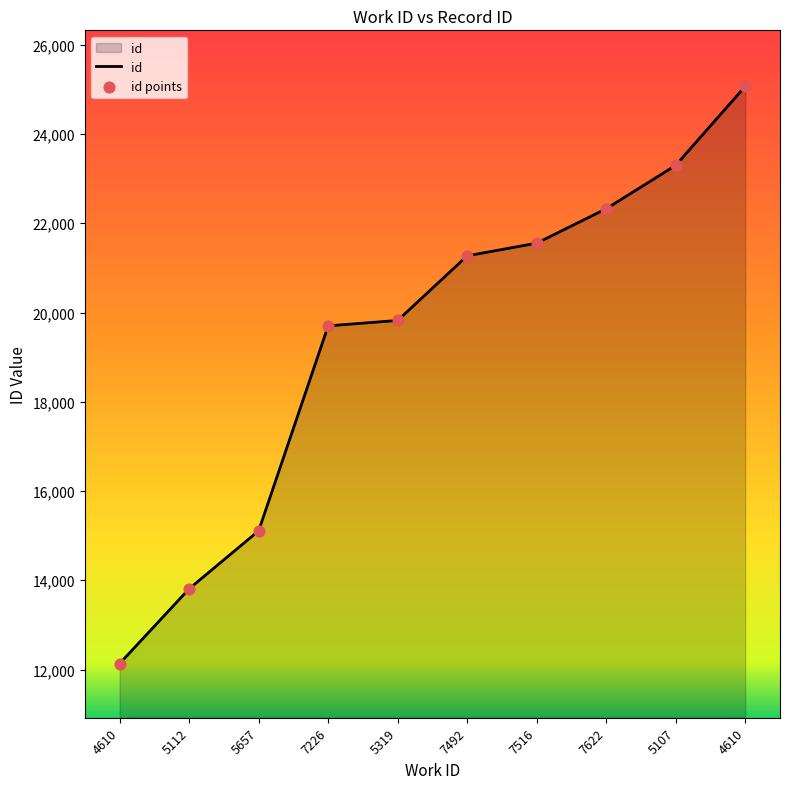

What is the change in value from 5319 to 7492?

+1448